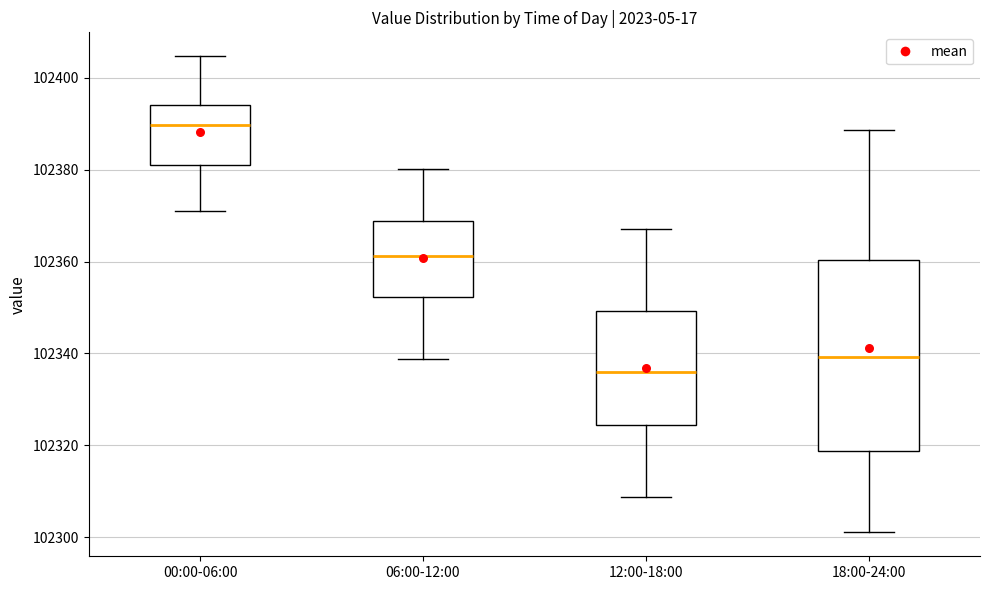

Comparing the boxes themselves (not the whiskers), which one is the tallest?

18:00-24:00